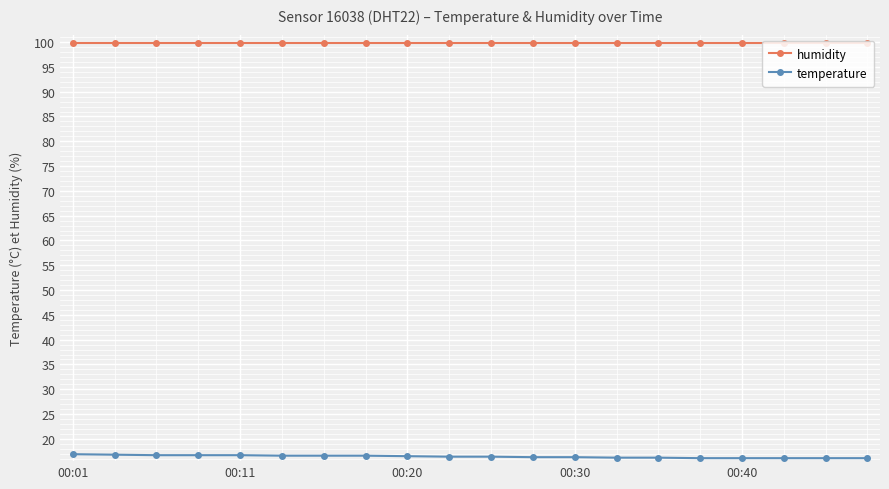

True or false: humidity and temperature cross at least once.

False